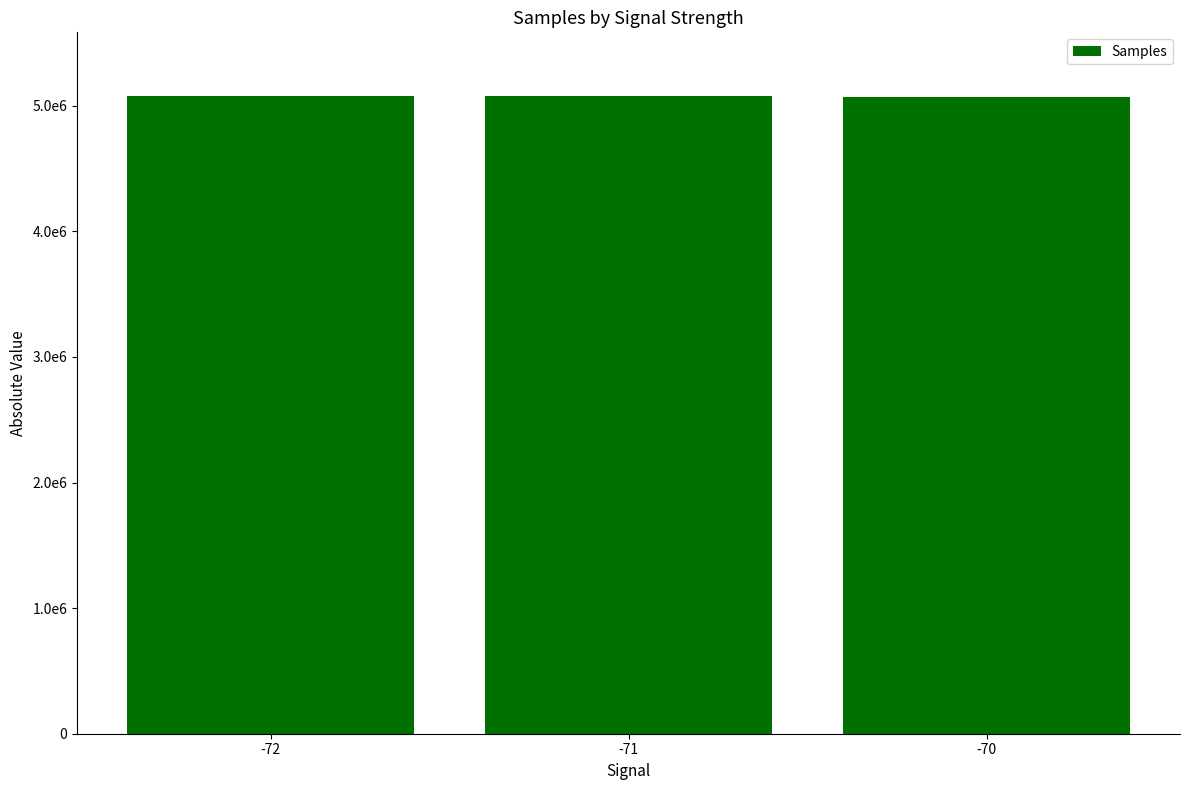

Are the bars horizontal?

No